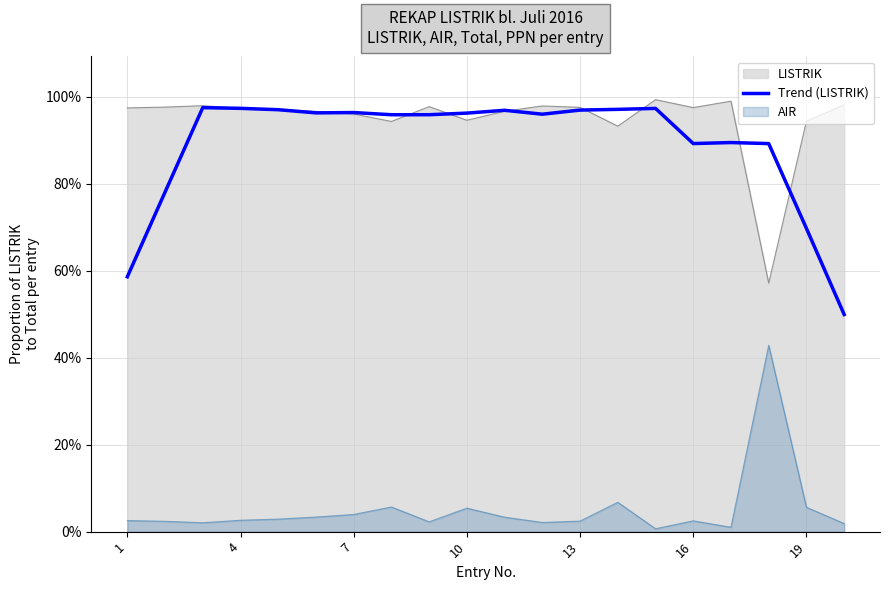

What are all the series names shown in the legend?

LISTRIK, Trend (LISTRIK), AIR